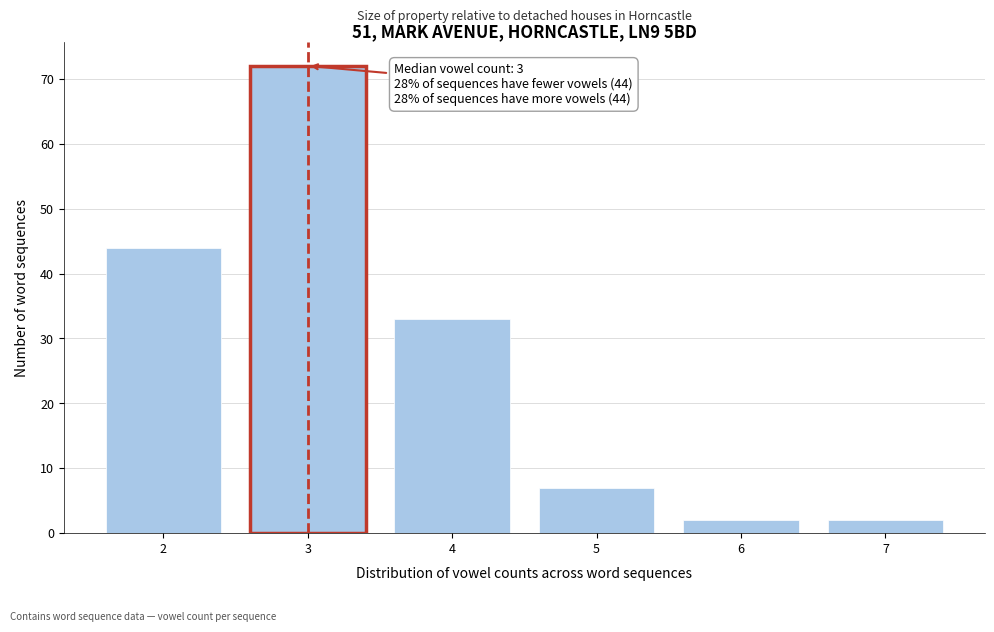

Which range on the x-axis has the tallest bar?

2.5 to 3.5